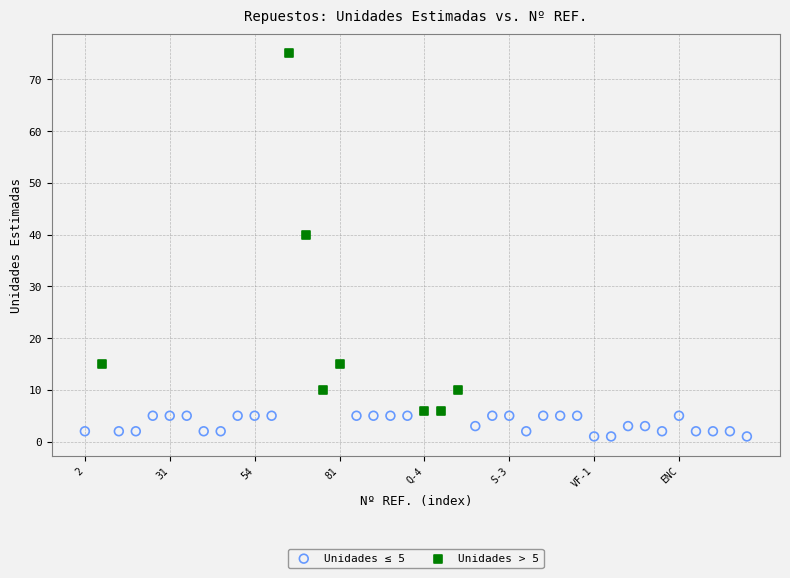

Which series reaches the minimum Y coordinate?

Unidades ≤ 5